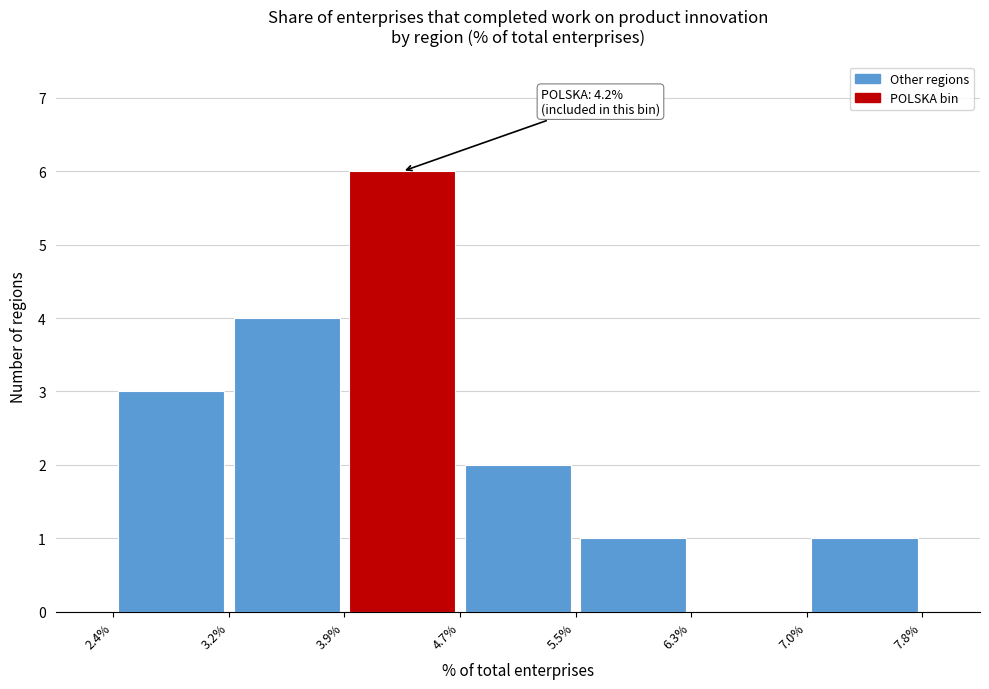

Over which range of the x-axis is the bar tallest?

3.9% to 4.7%